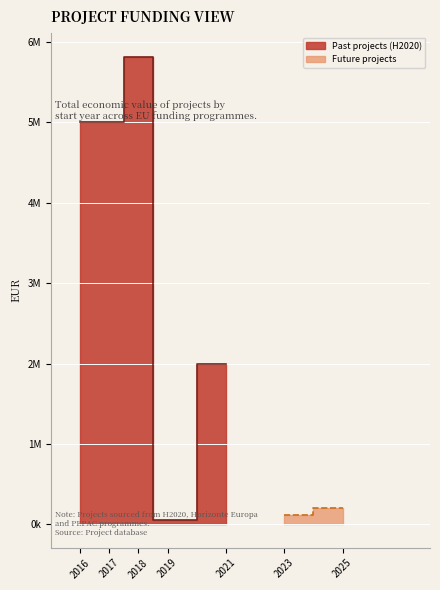

What is the sum of all values?

18195851